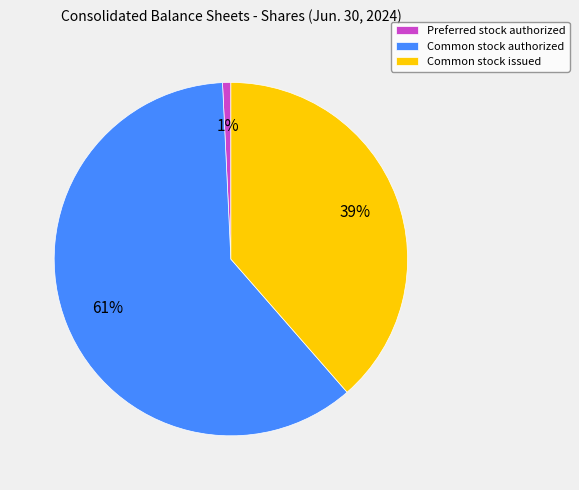

Is the sum of Common stock issued and Preferred stock authorized greater than half?

No